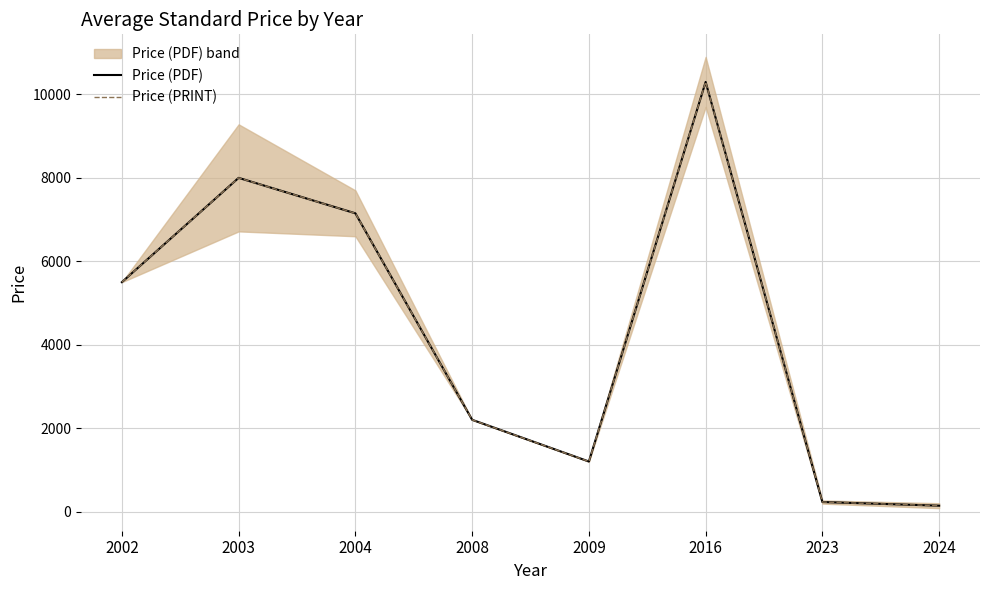

List the labels in order of Price (PRINT) value, largest first.

2016, 2003, 2004, 2002, 2008, 2009, 2023, 2024